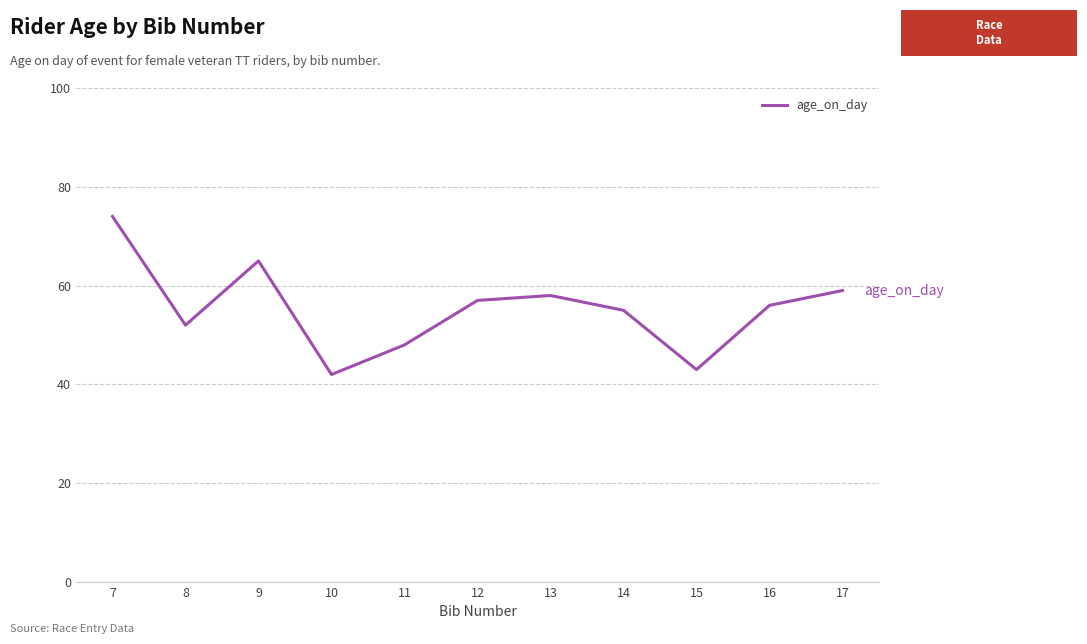

The chart shows a value of 42 at 10. True or false?

True